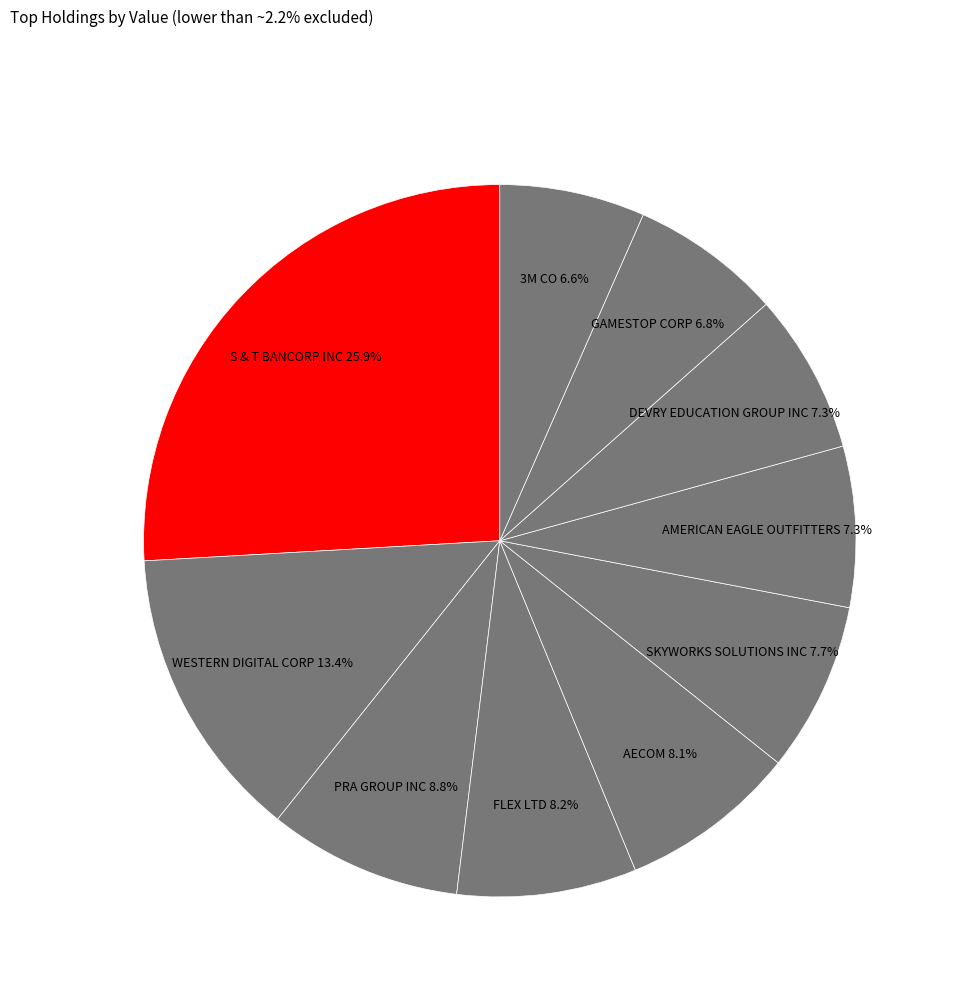

How much of the chart is everything except AMERICAN EAGLE OUTFITTERS?

92.7%